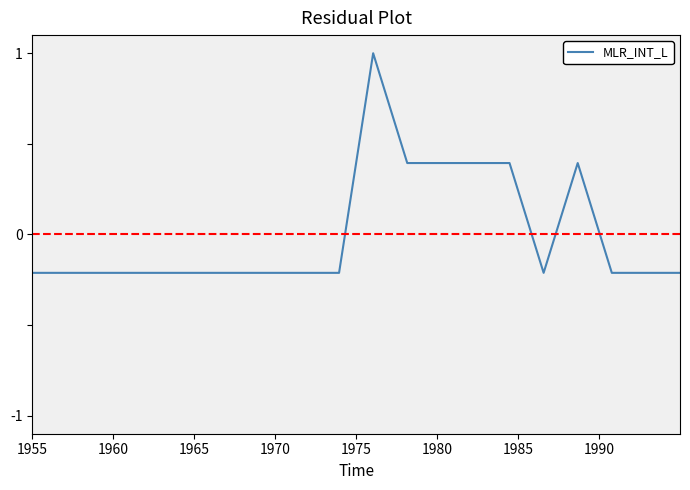

What is the difference between the maximum and minimum values?

1.2